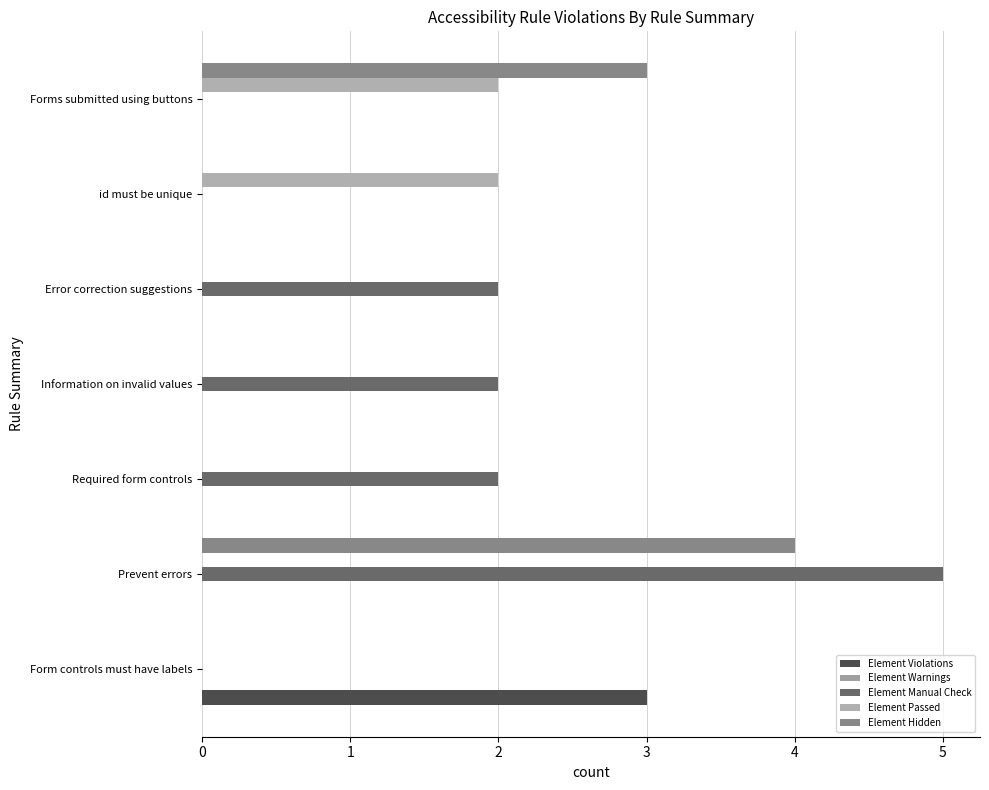

How many categories are shown in the chart?

7